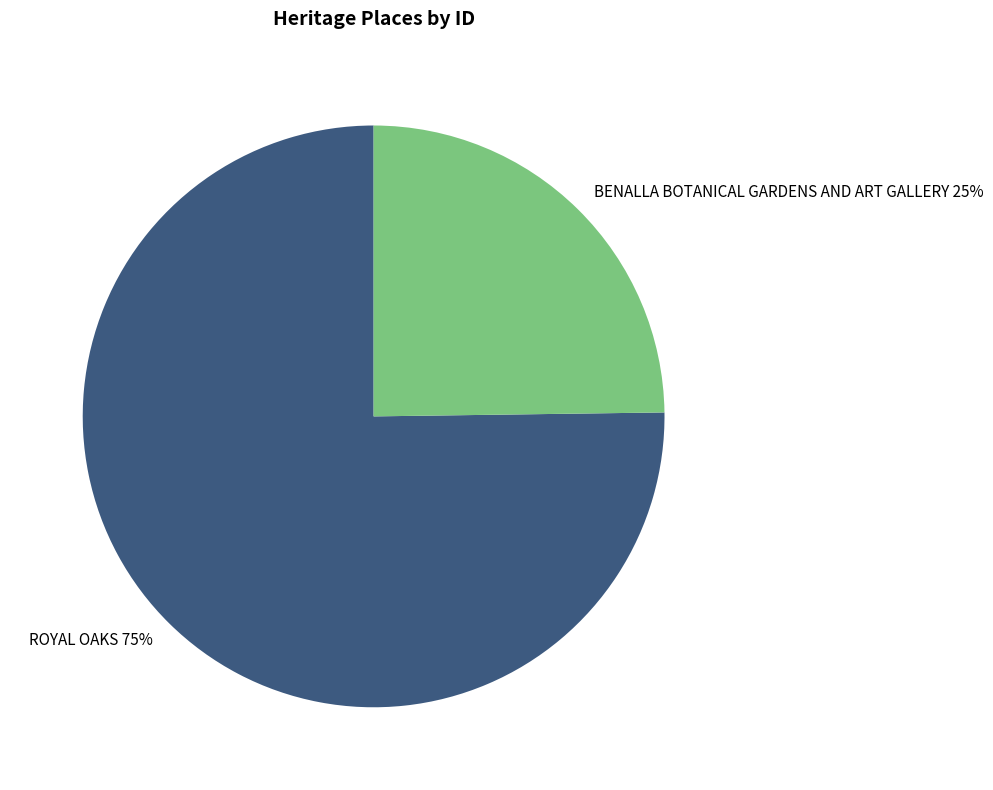

What percentage is the ROYAL OAKS slice, to the nearest percent?

75%